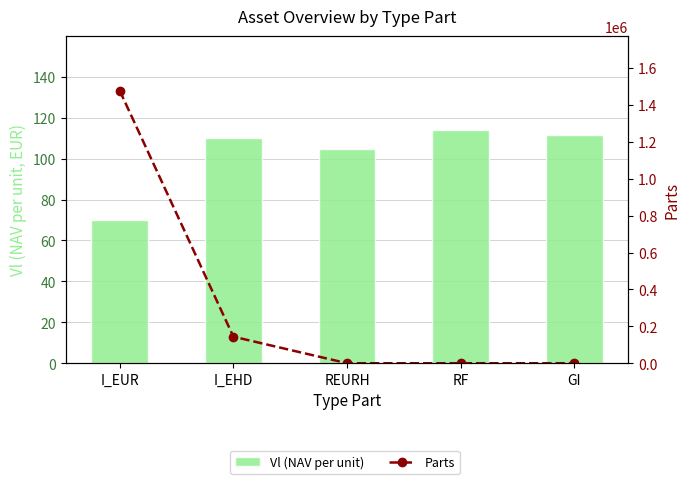

Rank the categories by Parts value from lowest to highest.

REURH, RF, GI, I_EHD, I_EUR